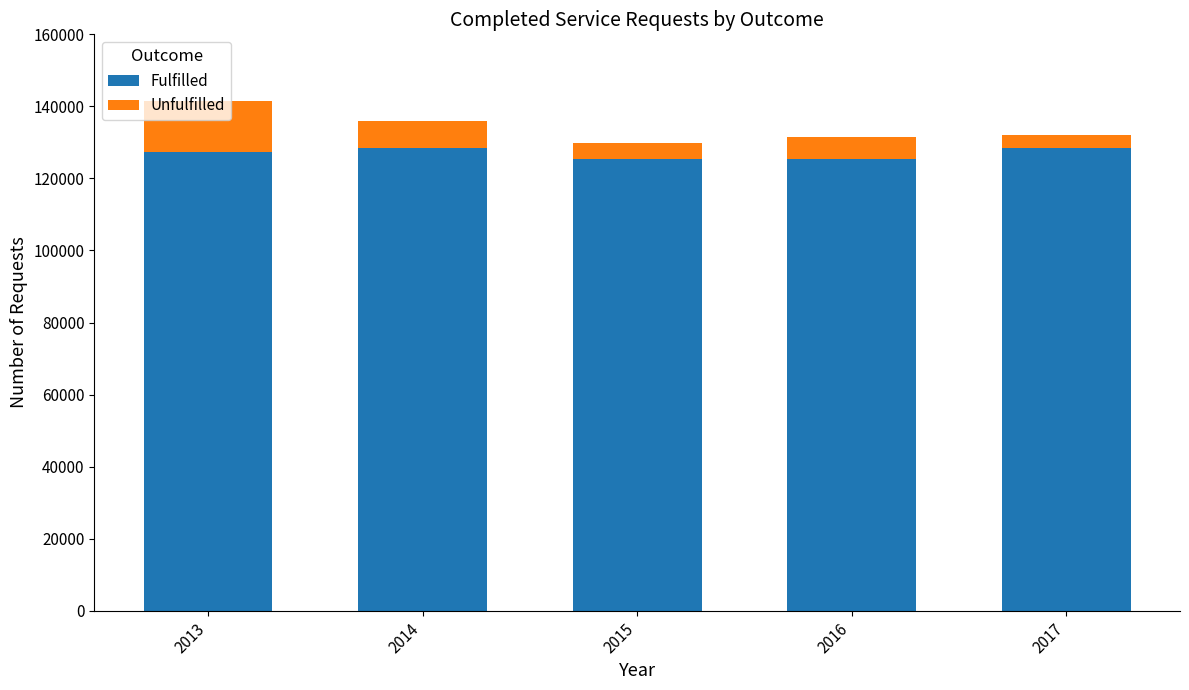

What is the difference between the maximum and minimum values in the Fulfilled series?

3245